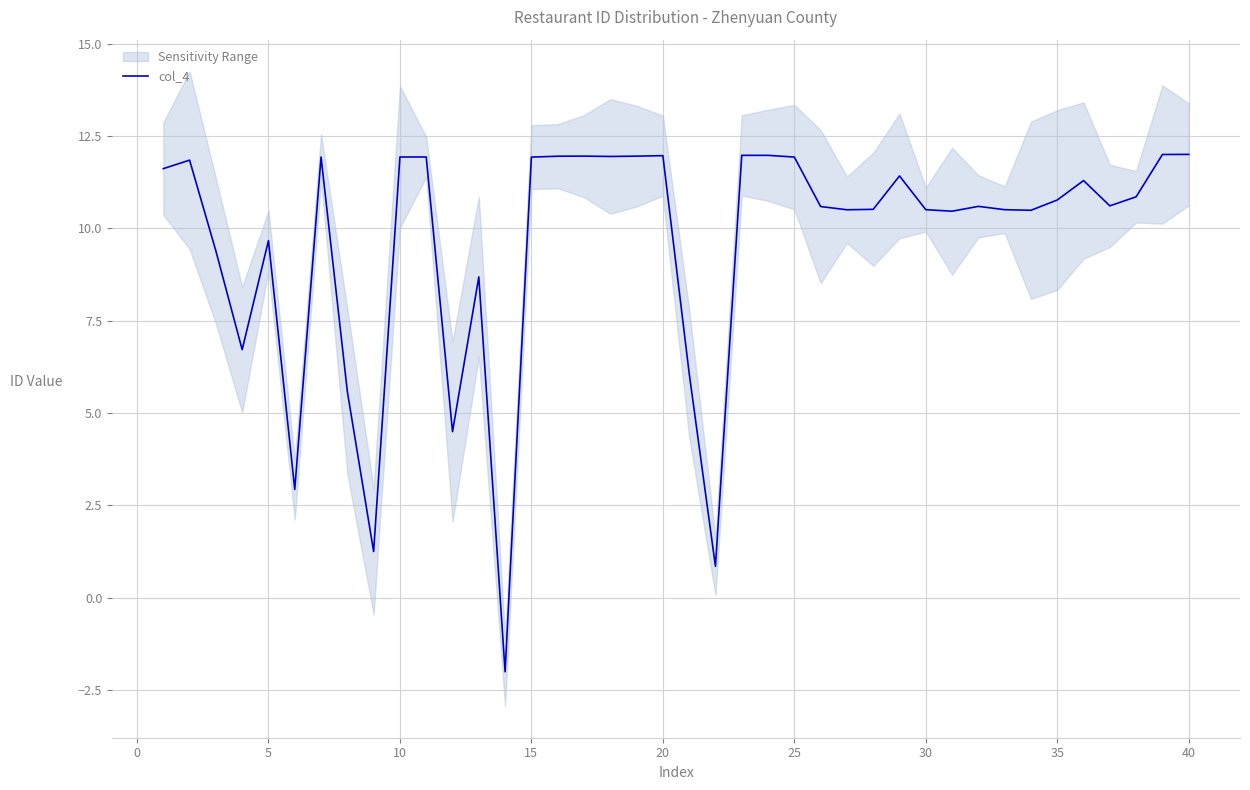

What is the highest value of the col_4 series?

12.0